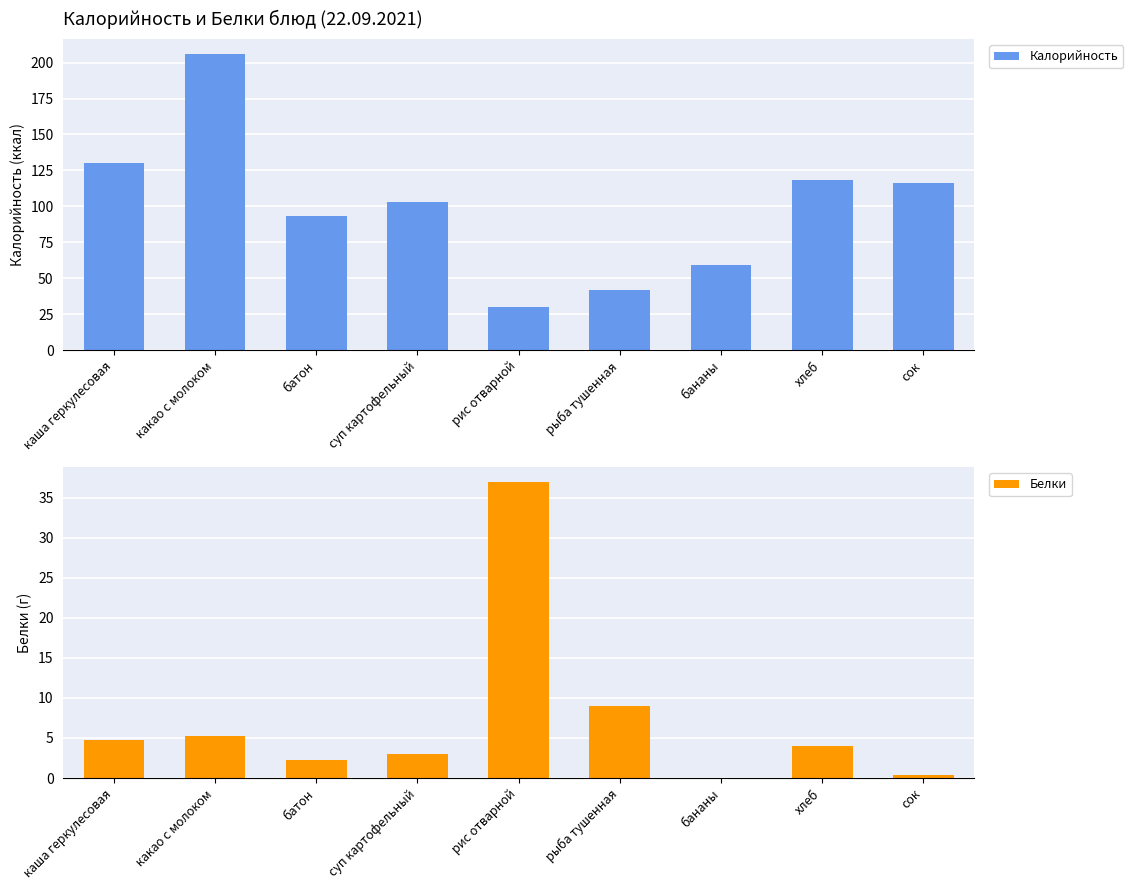

How many data points does each series have?

9